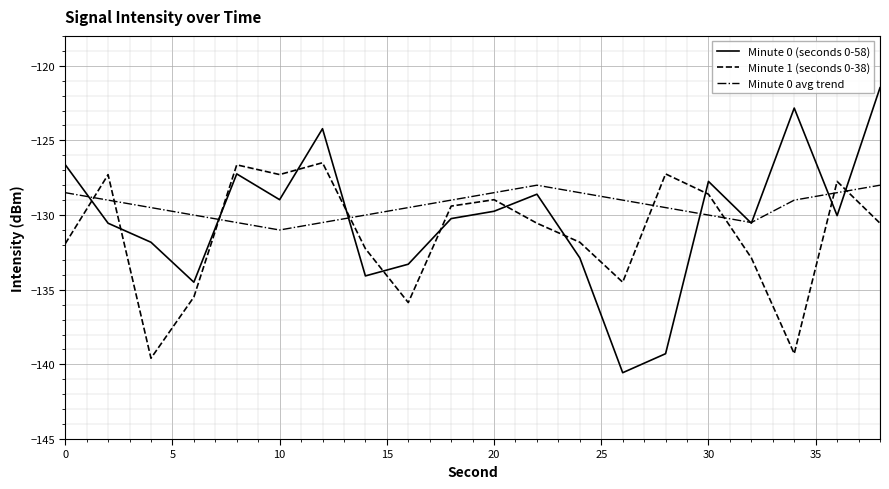

What is the maximum value for Minute 1 (seconds 0-38)?

-126.5